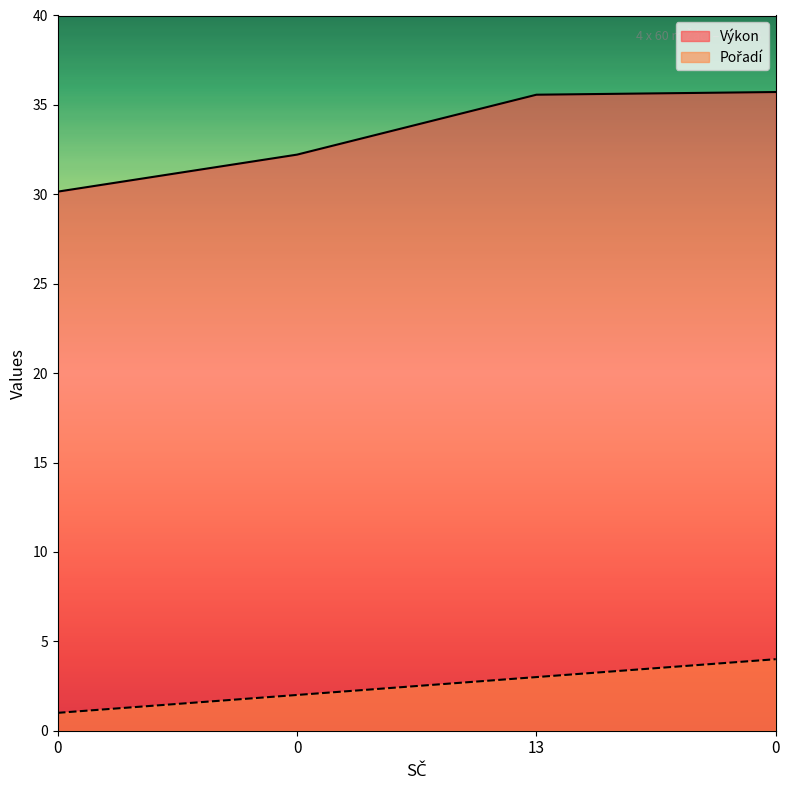

What is the difference between the maximum and minimum values in the Pořadí series?

3.0